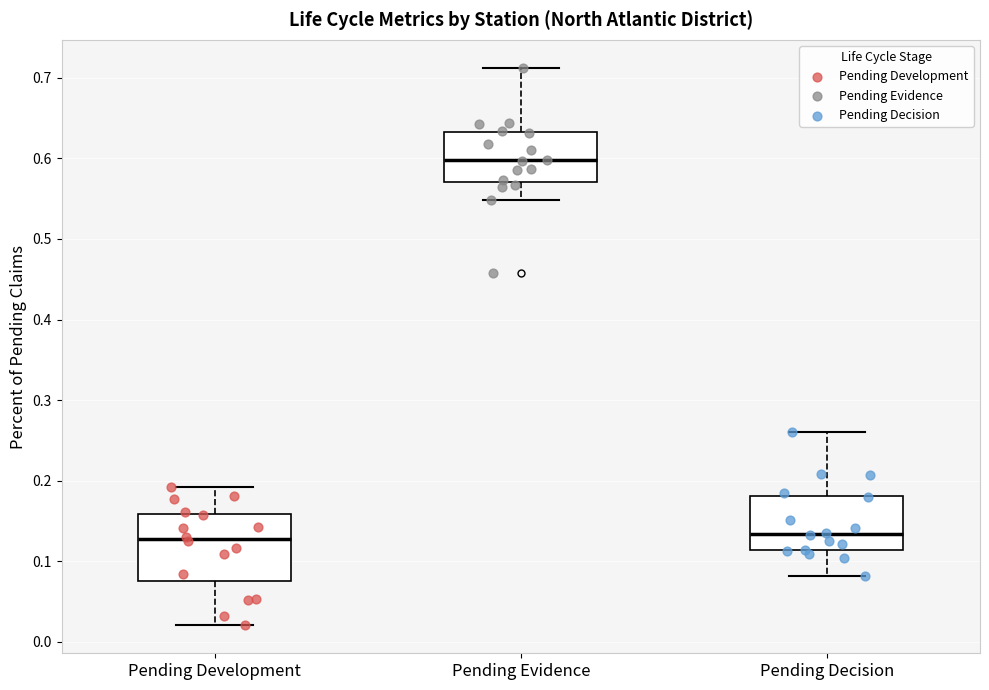

Which box is the tallest, from its lower edge to its upper edge?

Pending Development